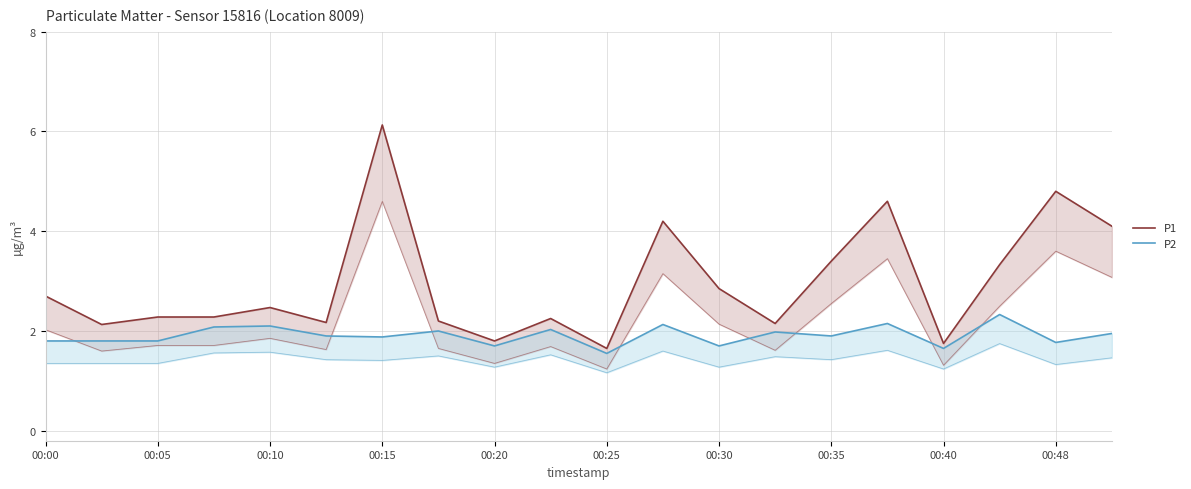

At 00:05, list the series in order from largest to smallest.

P1, P2